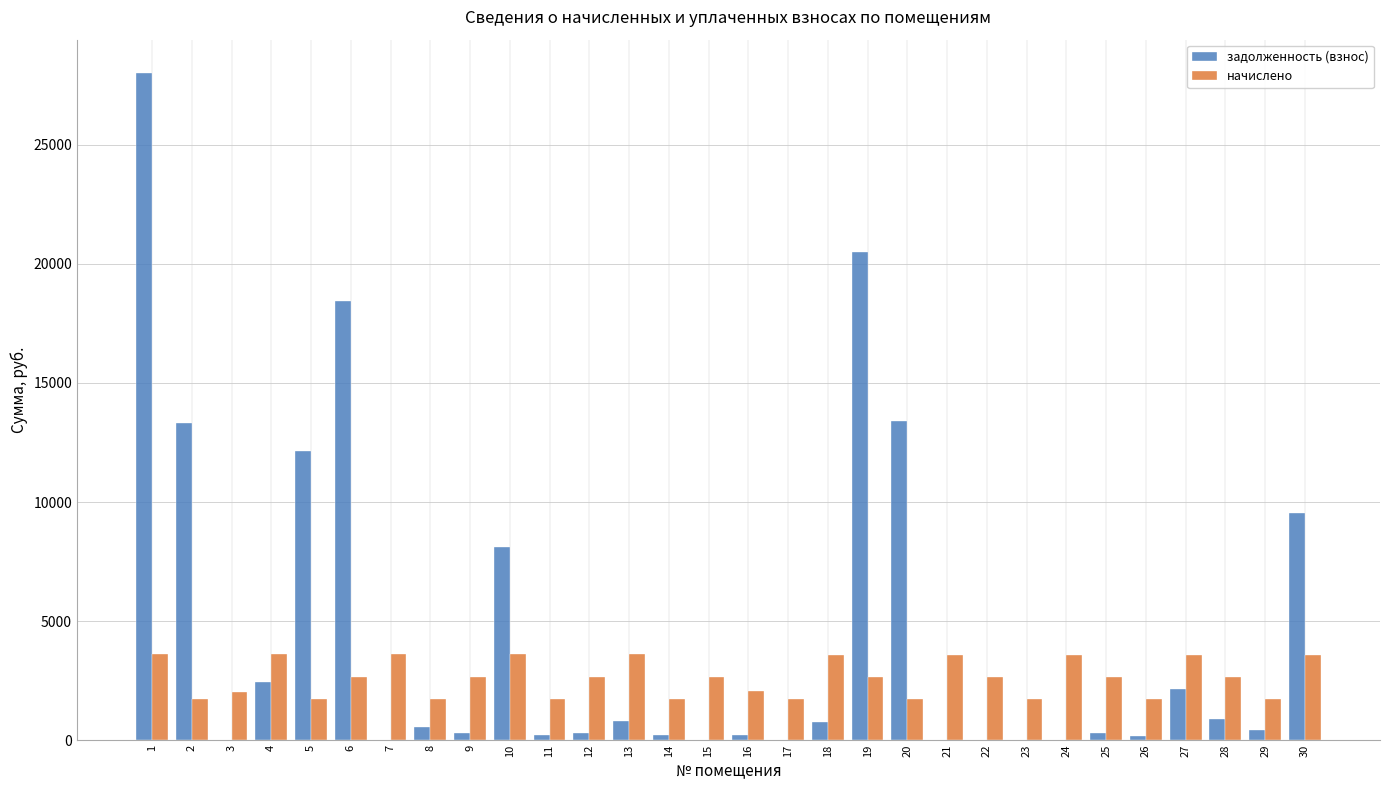

The value of начислено at 14 is 1737.5. True or false?

True